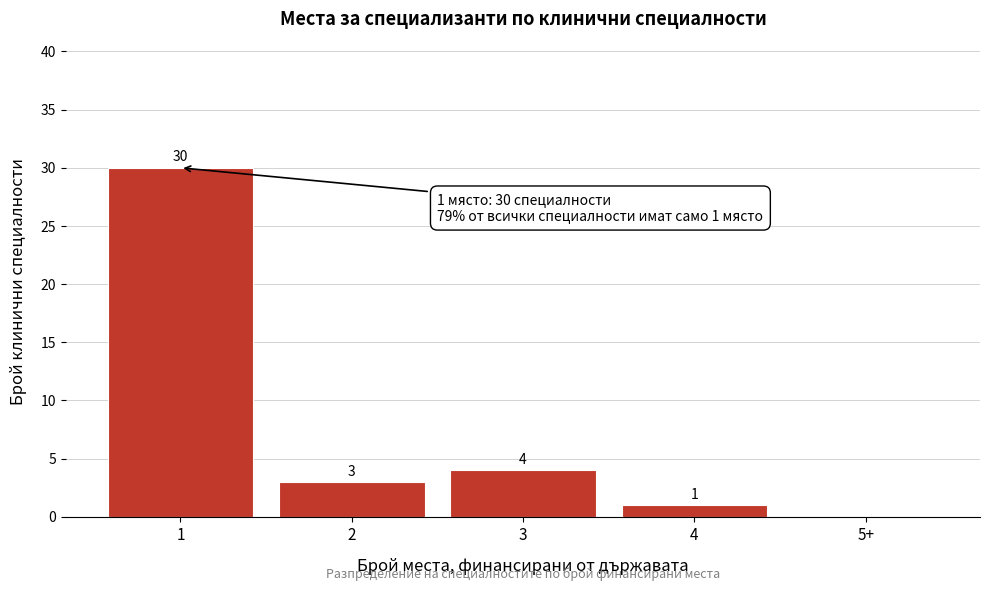

Reading left to right, extract all data points from this chart.

1=30	2=3	3=4	4=1	5+=0